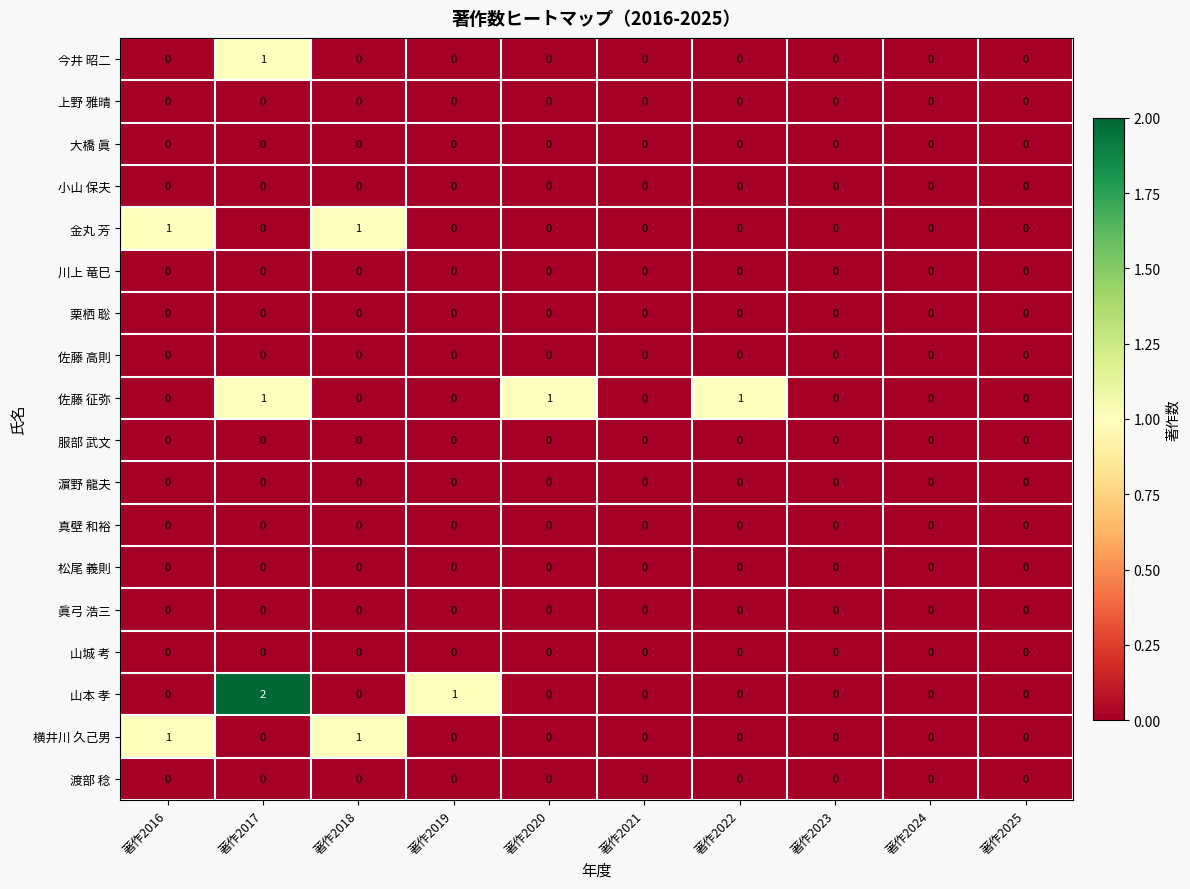

Which label corresponds to the largest value in the chart?

著作2017